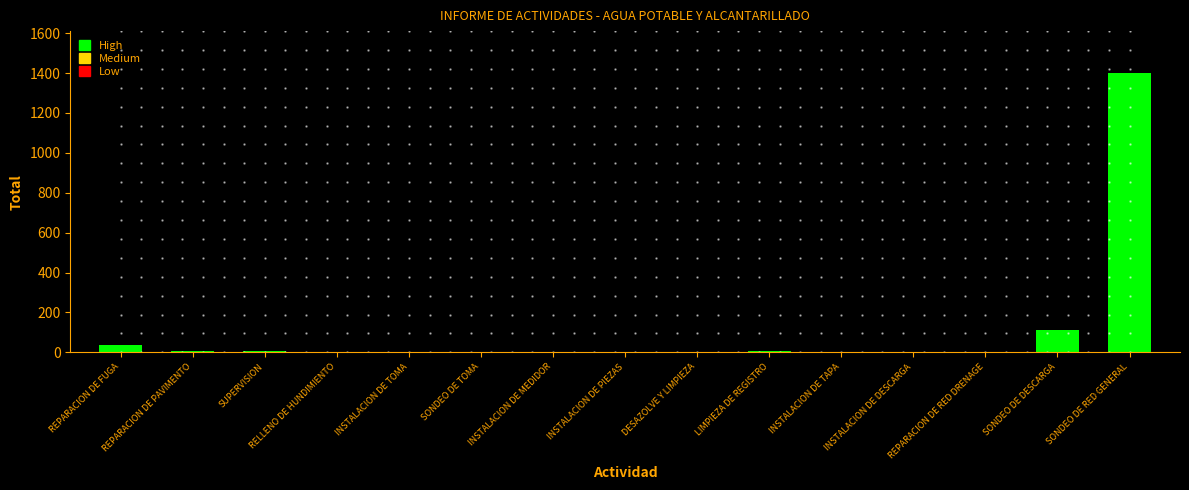

Which has a higher value, INSTALACION DE DESCARGA or SONDEO DE RED GENERAL?

SONDEO DE RED GENERAL